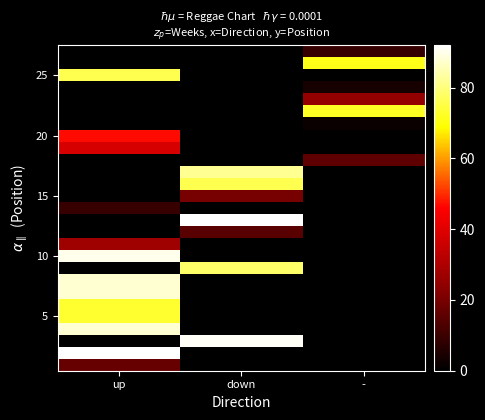

How many distinct data groups are displayed?

27